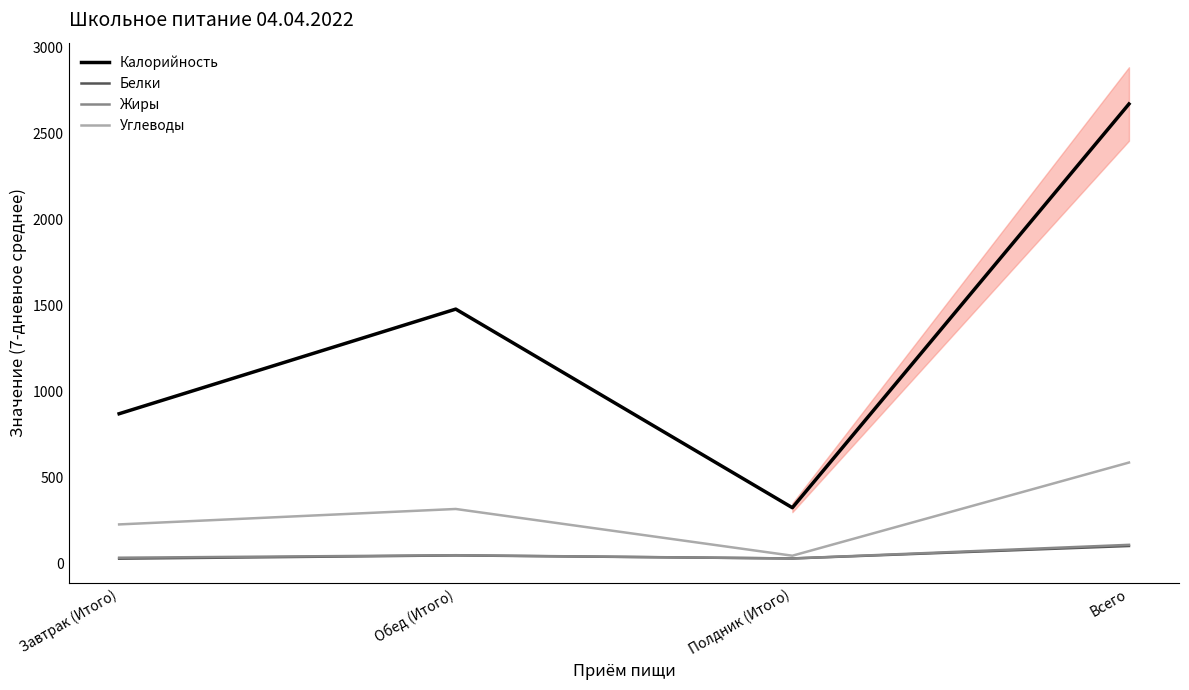

In Калорийность, how many points are lower than both neighbors (excluding endpoints)?

1